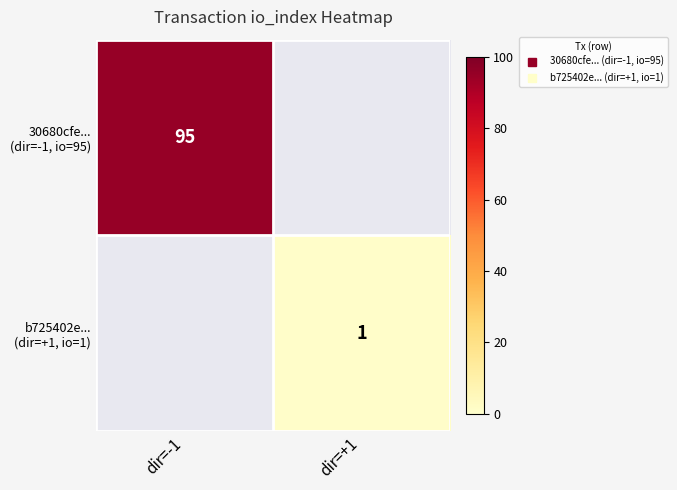

Which category has the lowest value in the b725402e... (dir=+1, io=1) series?

dir=-1